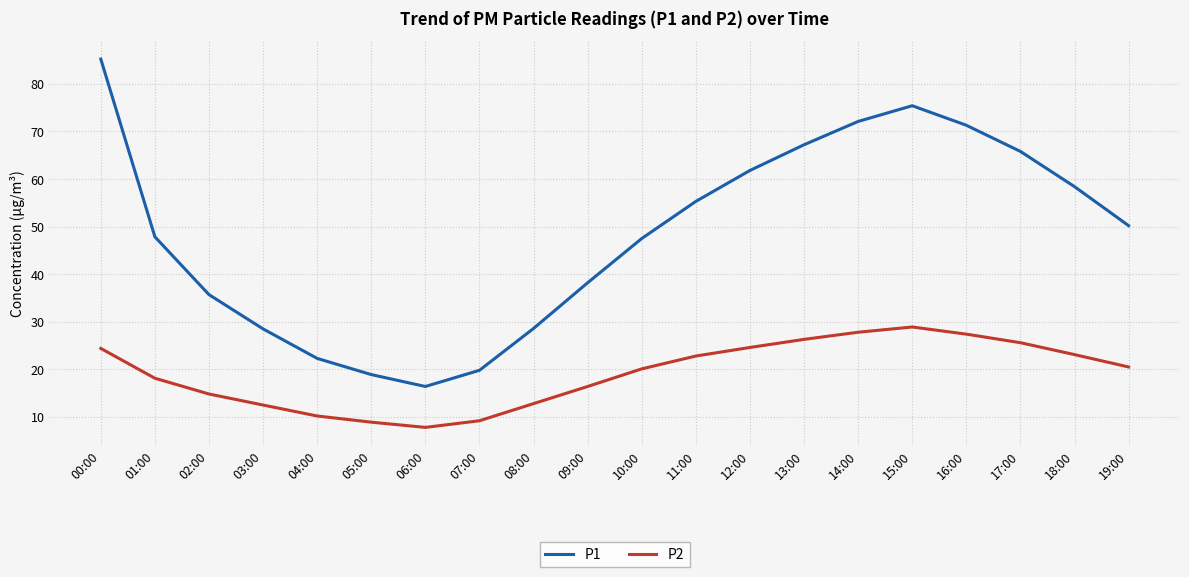

Which label corresponds to the largest value in the chart?

00:00